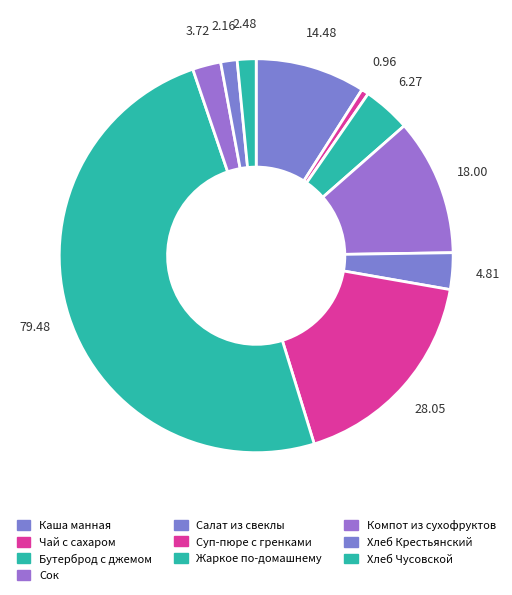

Rank the categories by value from lowest to highest.

Чай с сахаром, Хлеб Крестьянский, Хлеб Чусовской, Компот из сухофруктов, Салат из свеклы, Бутерброд с джемом, Каша манная, Сок, Суп-пюре с гренками, Жаркое по-домашнему